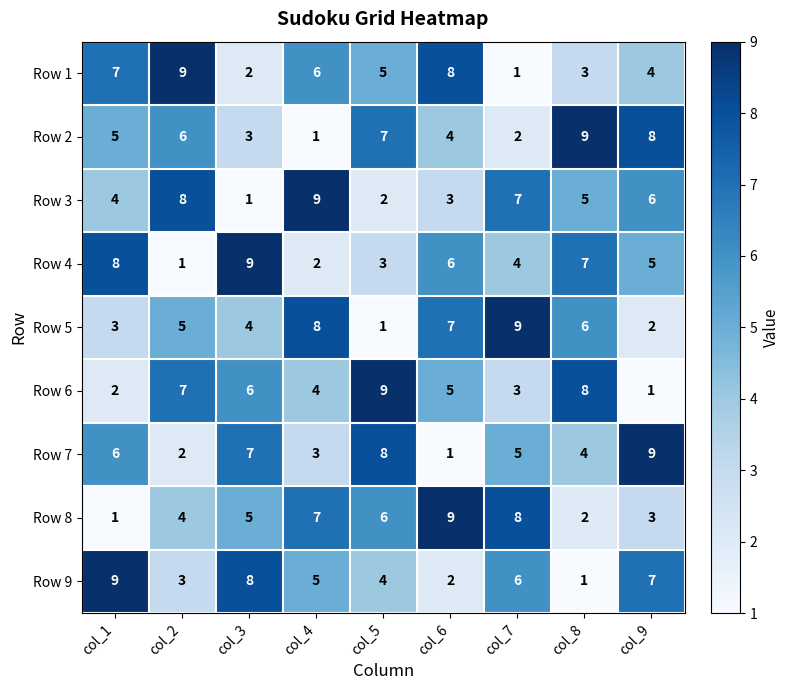

Rank the categories by Row 3 value from lowest to highest.

col_3, col_5, col_6, col_1, col_8, col_9, col_7, col_2, col_4